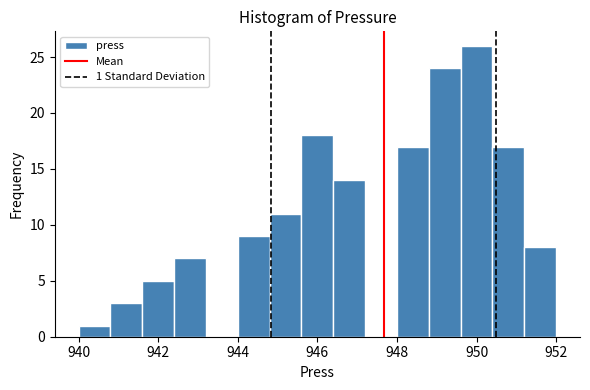

Which range on the x-axis has the tallest bar?

949.6 to 950.4